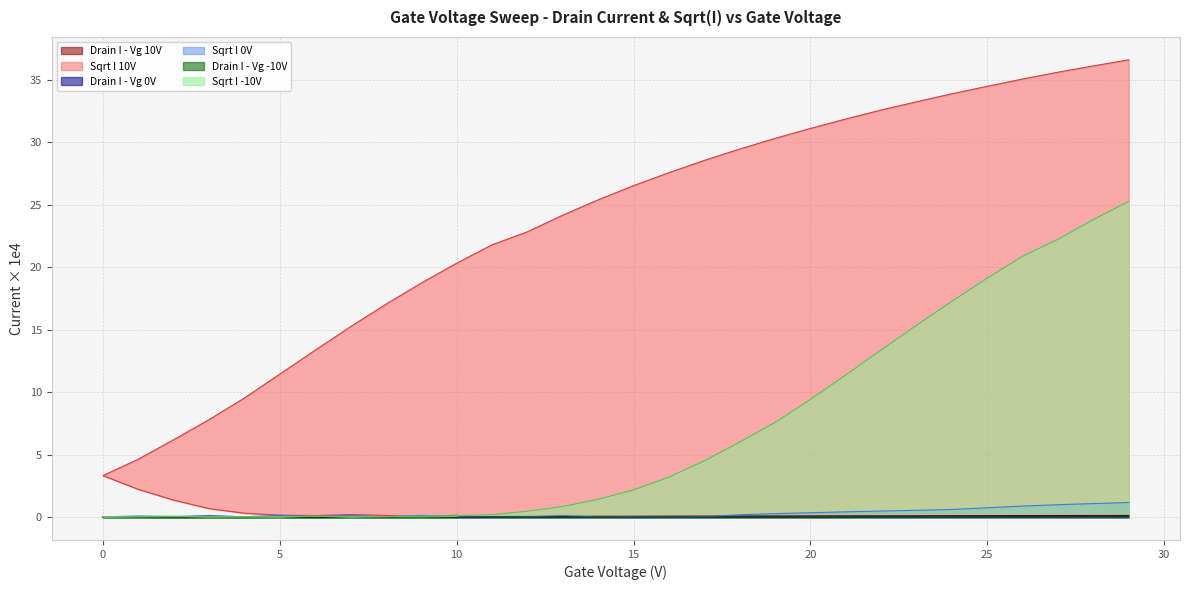

How many lines are shown in the chart?

6